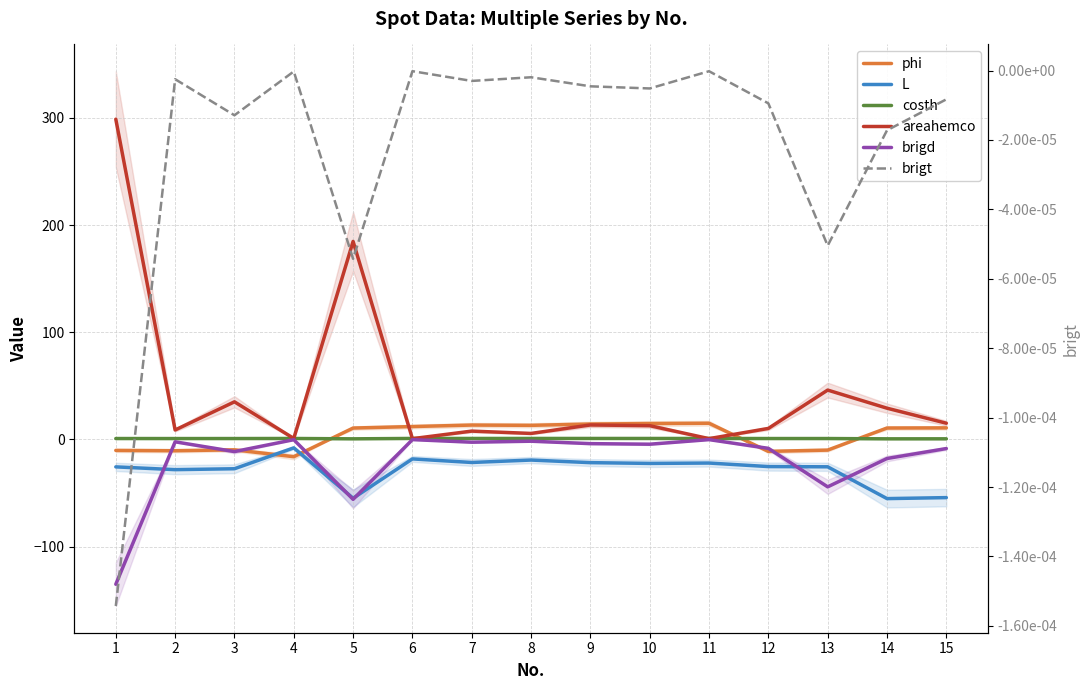

What value does the costh series have at 9?

0.9